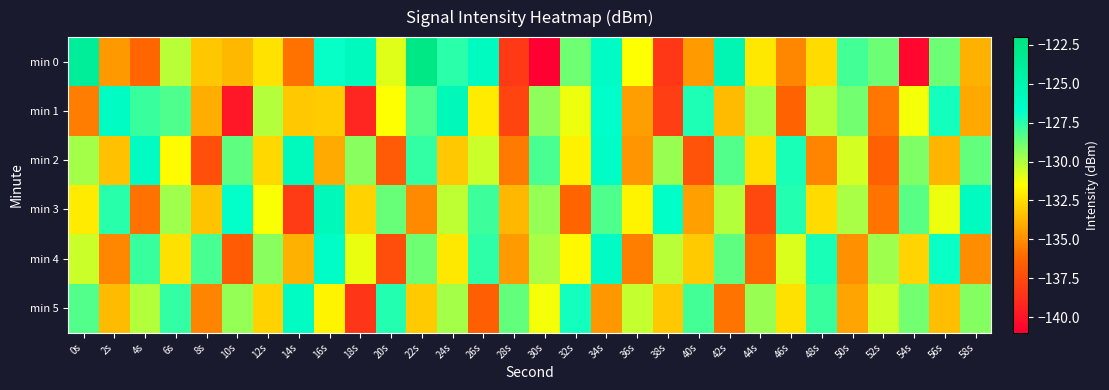

How many data points does each series have?

30